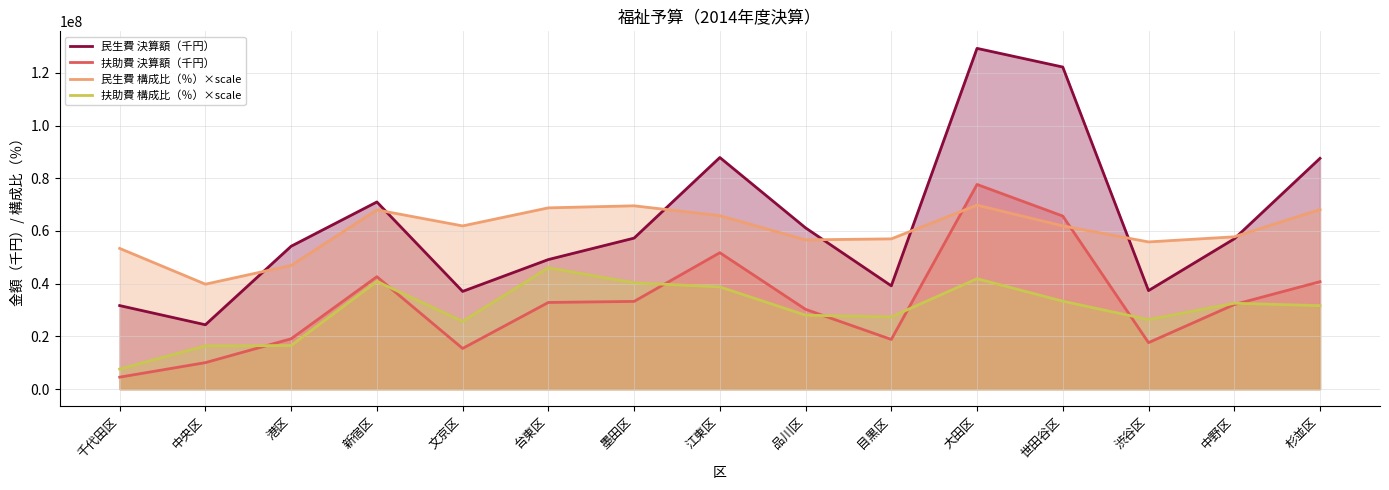

Reading left to right, transcribe all the data shown in this chart.

民生費 決算額（千円）: 31696123.0	24420552.0	54207646.0	71006289.0	37073989.0	49157917.0	57289530.0	87876200.0	61174532.0	39191454.0	129271089.0	122192529.0	37380757.0	57008858.0	87551042.0
扶助費 決算額（千円）: 4544724.0	10053303.0	19101520.0	42660751.0	15433035.0	32883444.0	33279046.0	51753171.0	30275769.0	18846784.0	77644332.0	65662196.0	17635566.0	32085245.0	40771633.0
民生費 構成比（％）×scale: 53388959.8	39815495.4	46925405.3	67996592.8	61920851.6	68772219.3	69547845.9	65798984.3	56620737.0	57008550.2	69806388.1	61920851.6	55845110.4	57784176.8	68125863.9
扶助費 構成比（％）×scale: 7626994.3	16417428.3	16546699.4	40849664.1	25724946.7	46020507.7	40332579.8	38781326.7	28051826.3	27405470.9	41883832.8	33351941.0	26371302.2	32576314.4	31671416.8